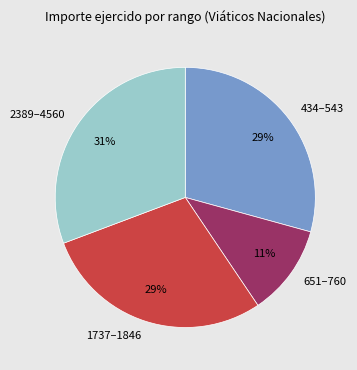

Is there any slice that represents more than half of the pie?

No